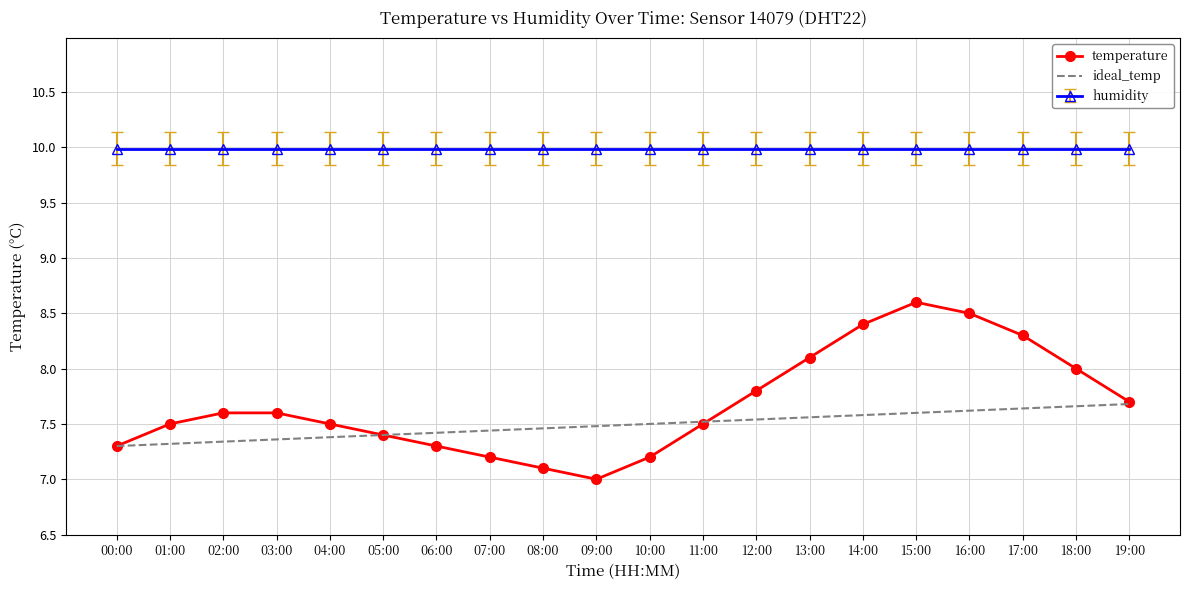

What position from the right is 18:00?

2